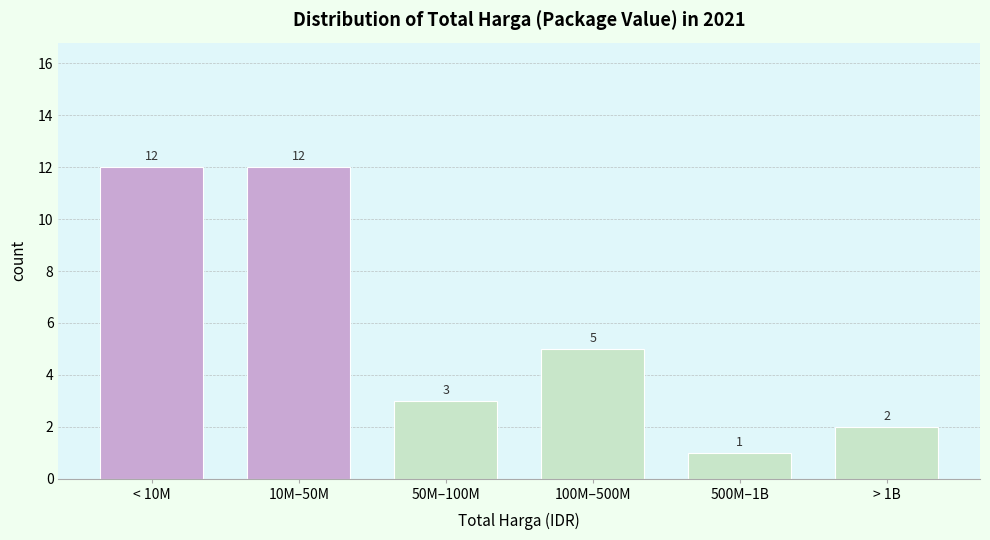

Reading left to right, what are all the values shown in this chart?

< 10M=12	10M–50M=12	50M–100M=3	100M–500M=5	500M–1B=1	> 1B=2